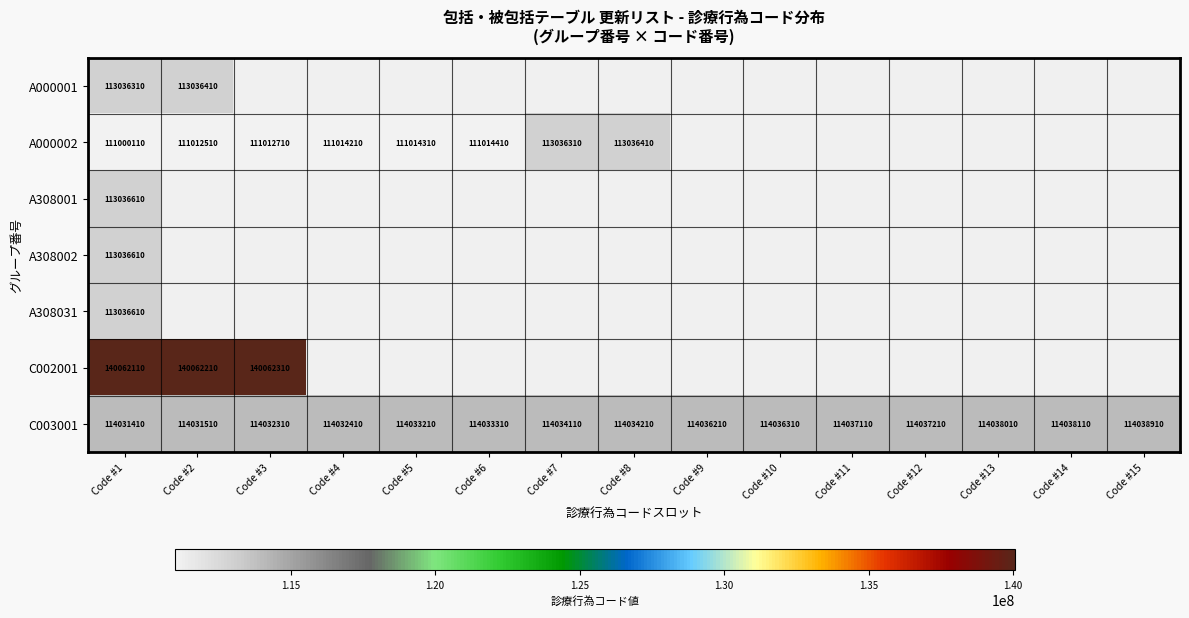

Which label corresponds to the smallest value in the chart?

Code #1